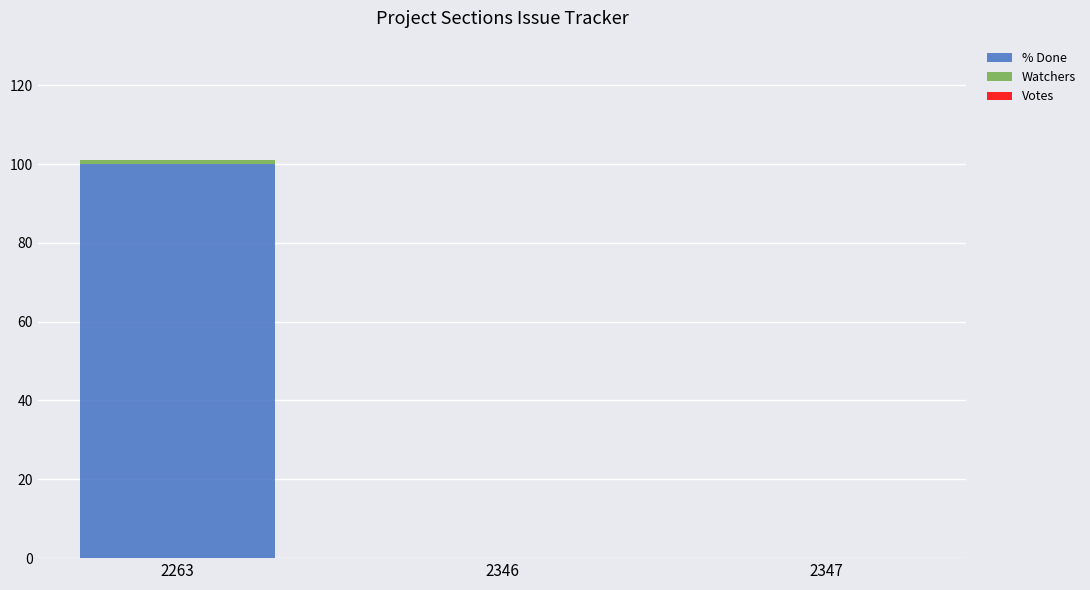

Is it true that % Done equals 100 at 2263?

True